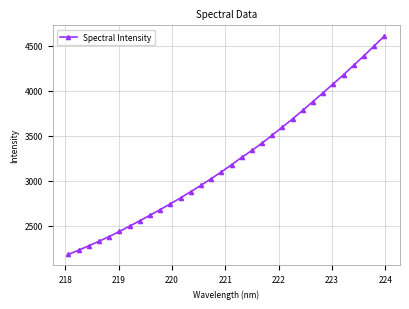

What is the value of the 10th point from the left?

2679.7